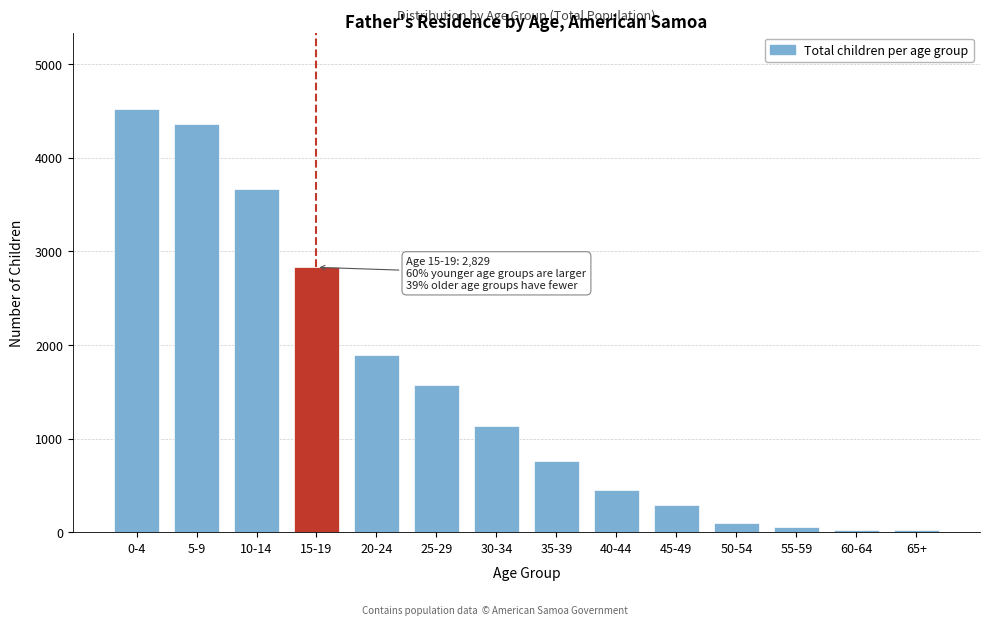

What is the ratio of the value at 5-9 to the value at 0-4?

1.0